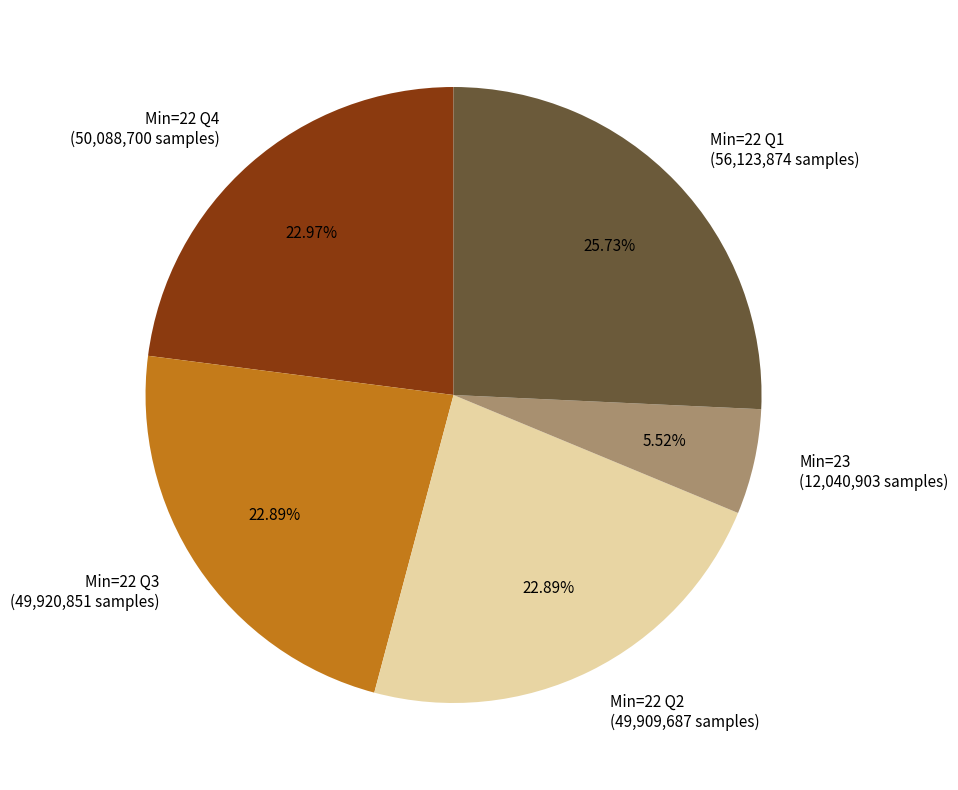

Which category has the smallest portion of the pie?

Min=23 (12,040,903 samples)